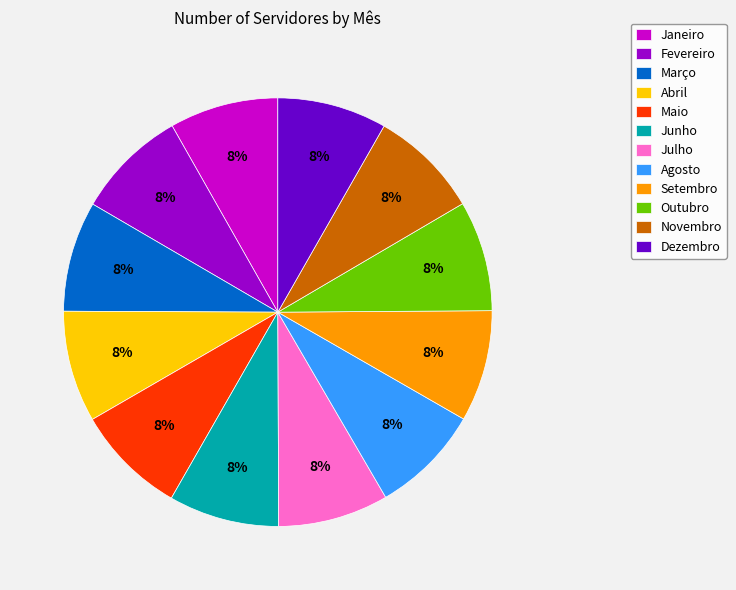

Do Julho and Abril together represent more than half of the pie?

No